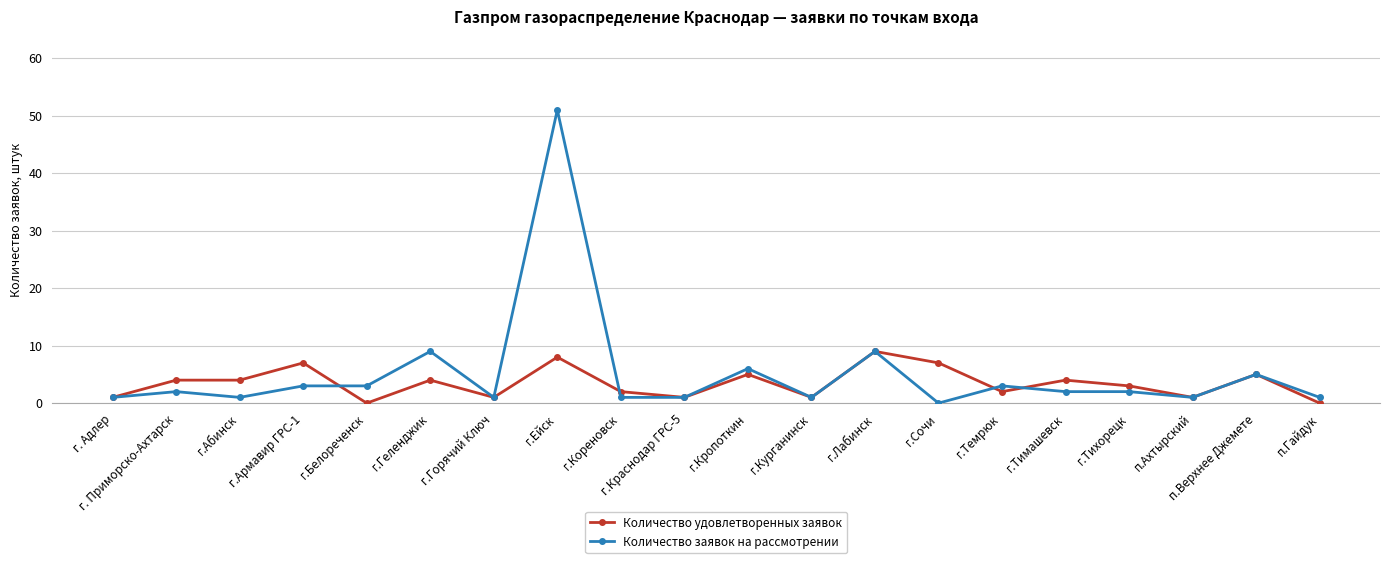

What is the difference between the second highest and minimum values in the Количество заявок на рассмотрении series?

9